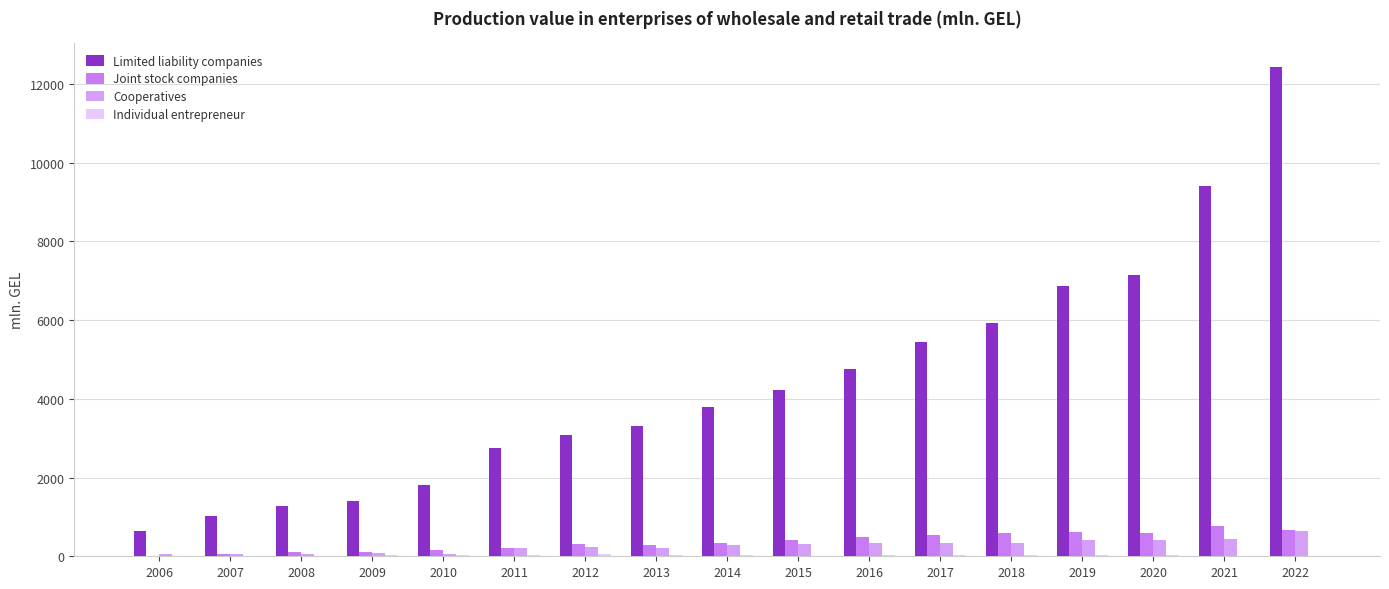

Are the bars grouped side by side (vs. stacked)?

Yes